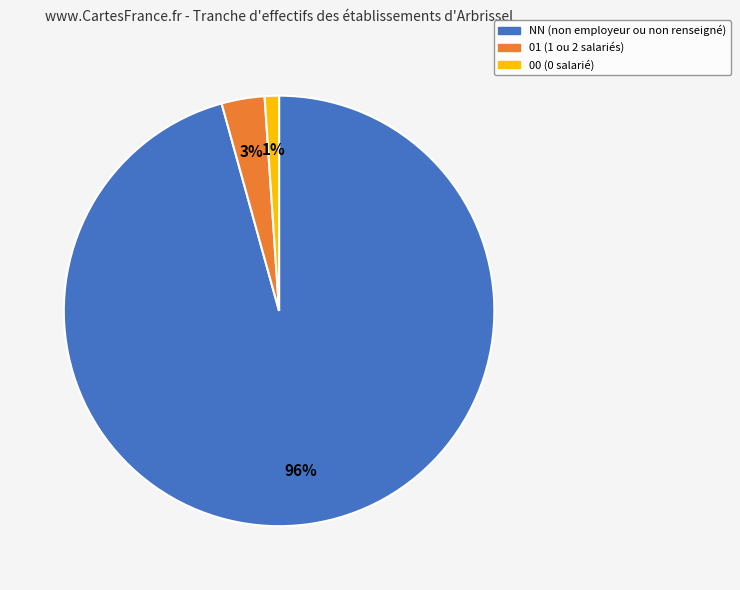

Count the number of slices in the pie.

3